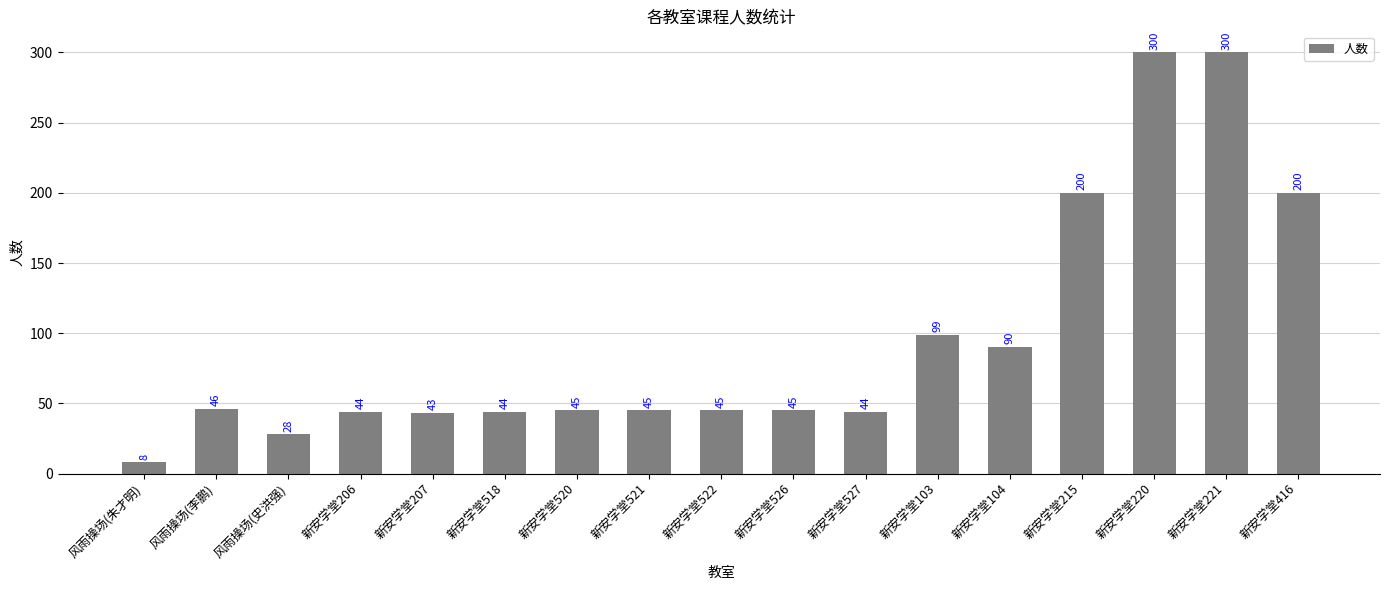

How many data points are less than 45?

6